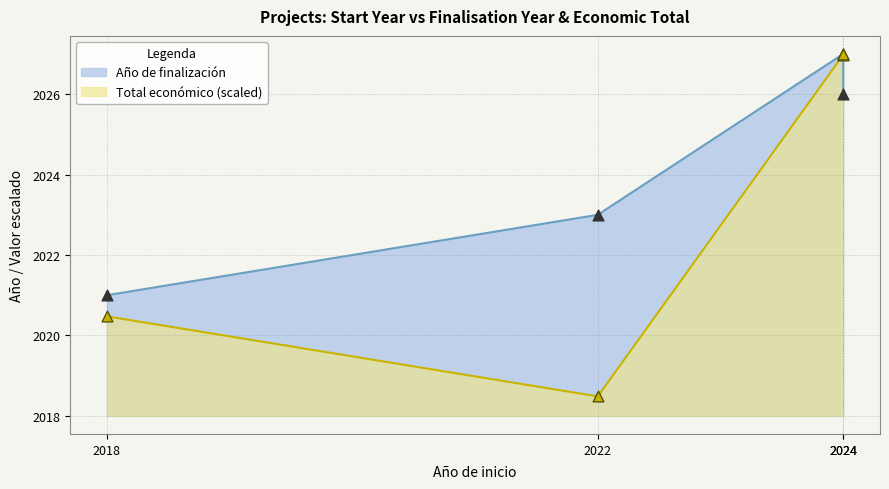

What are all the series names shown in the legend?

Año de finalización, Total económico